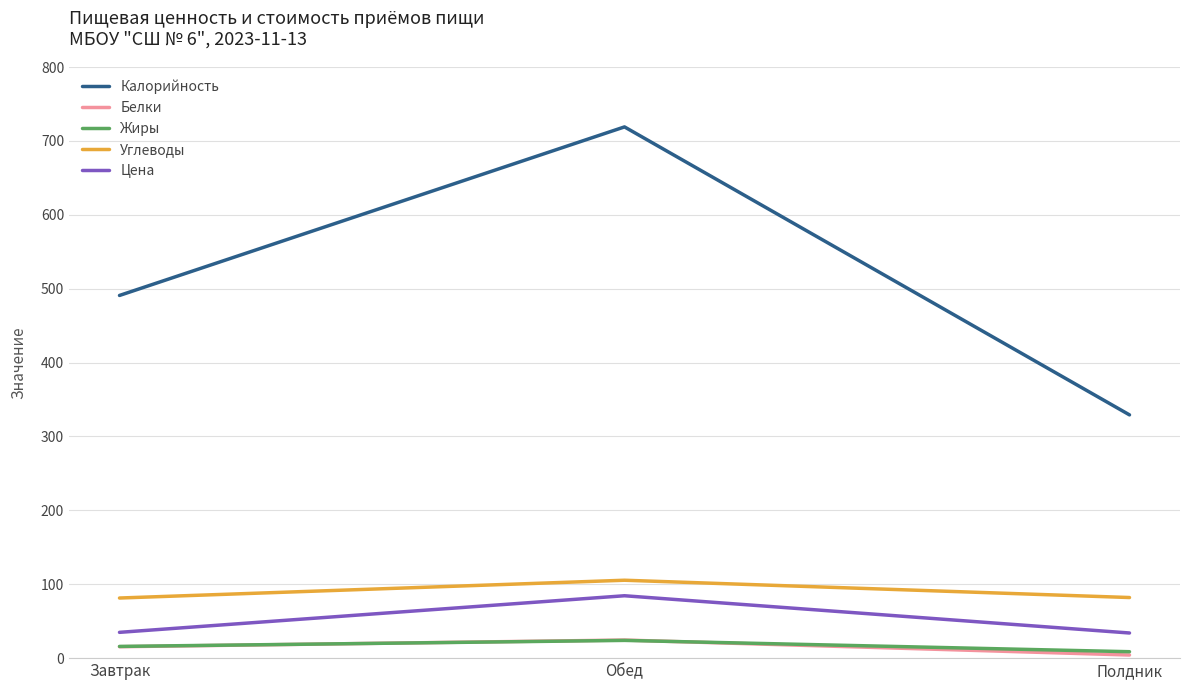

What is the maximum value shown in the chart?

719.0